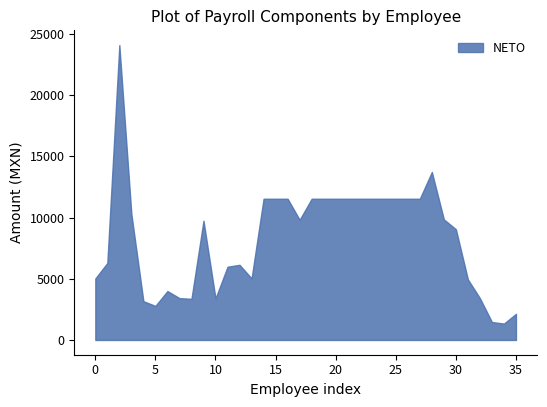

What is the greatest value displayed?

24098.8